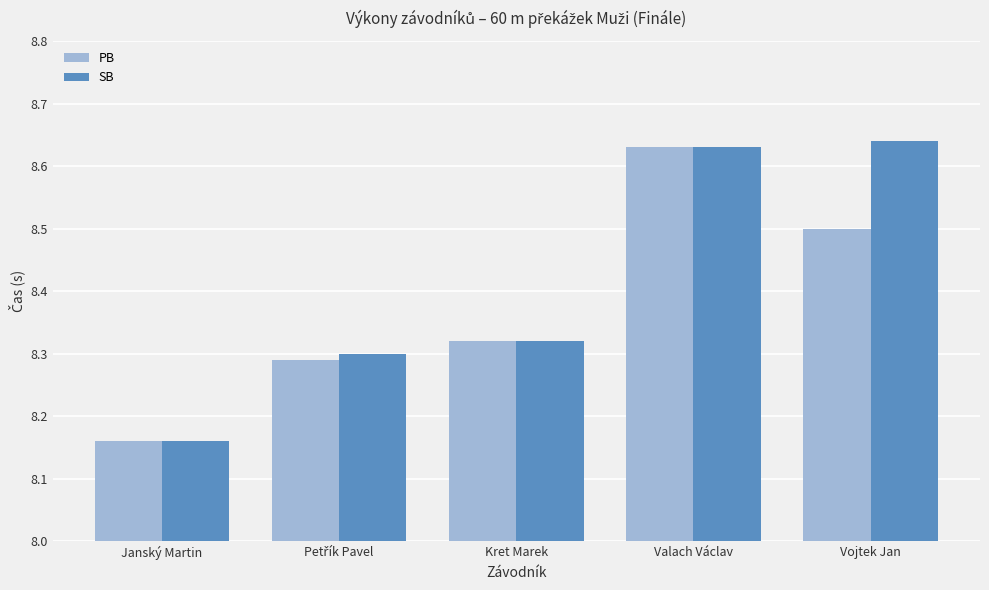

List the series in order of their overall mean, highest first.

SB, PB